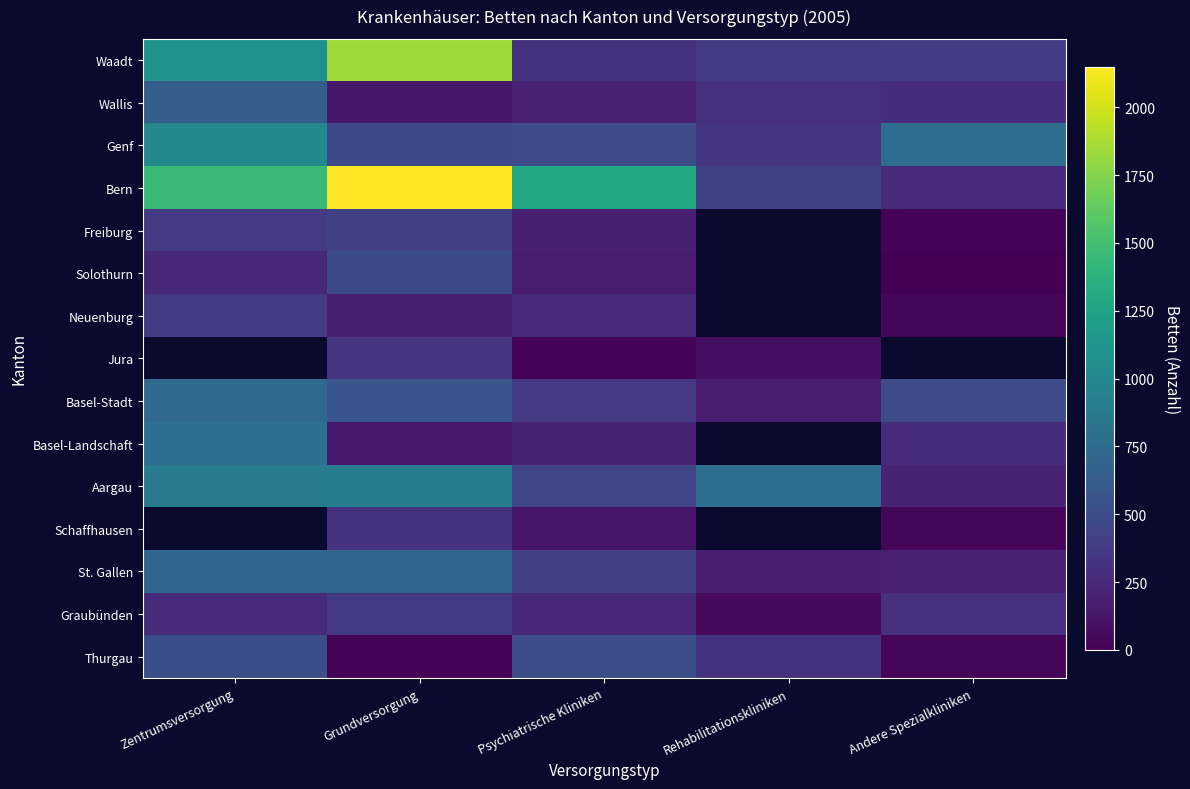

Which series has the largest range (max minus min)?

Bern